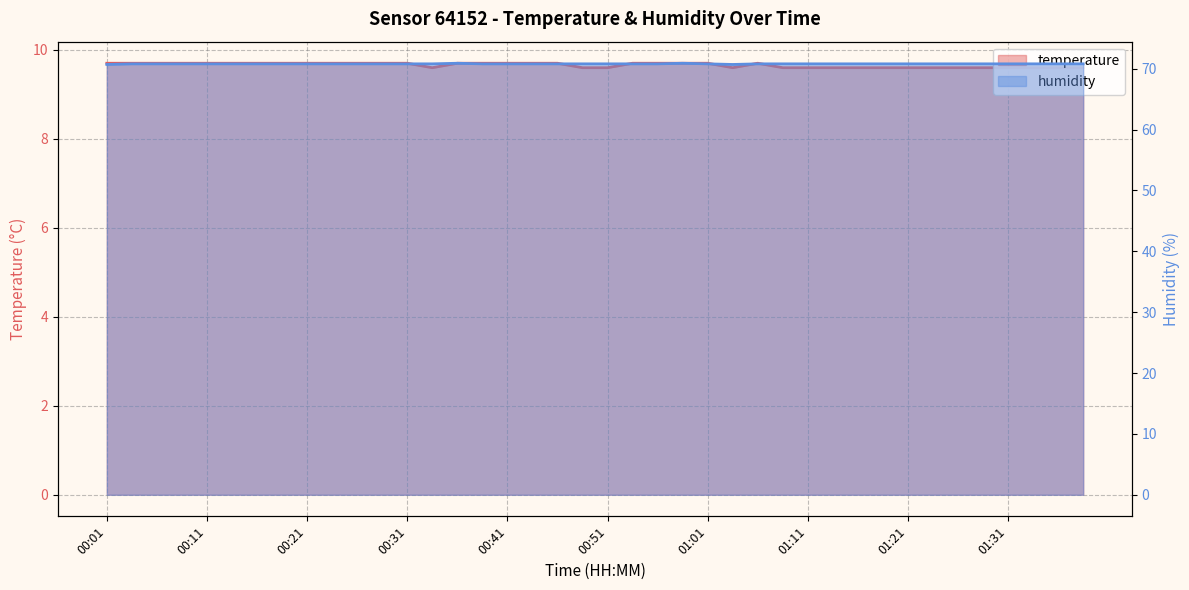

What is the greatest value displayed?

70.9